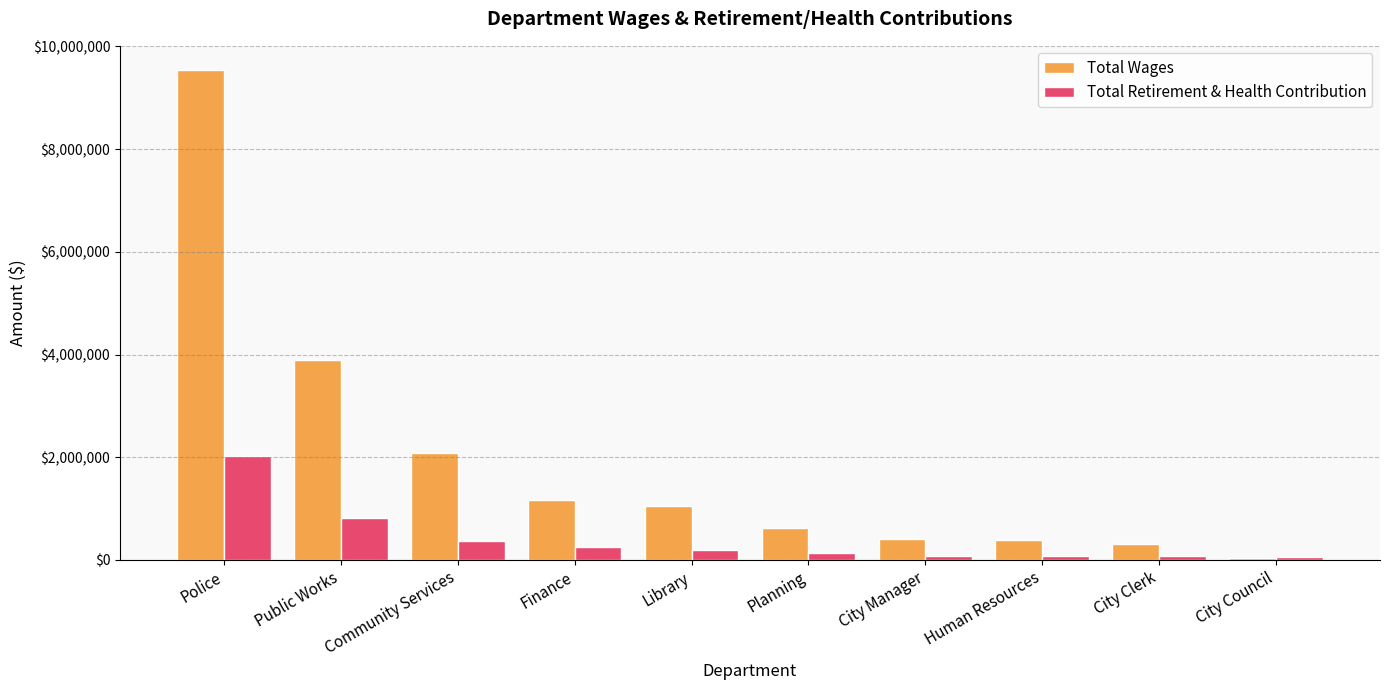

What is the lowest value of the Total Wages series?

42032